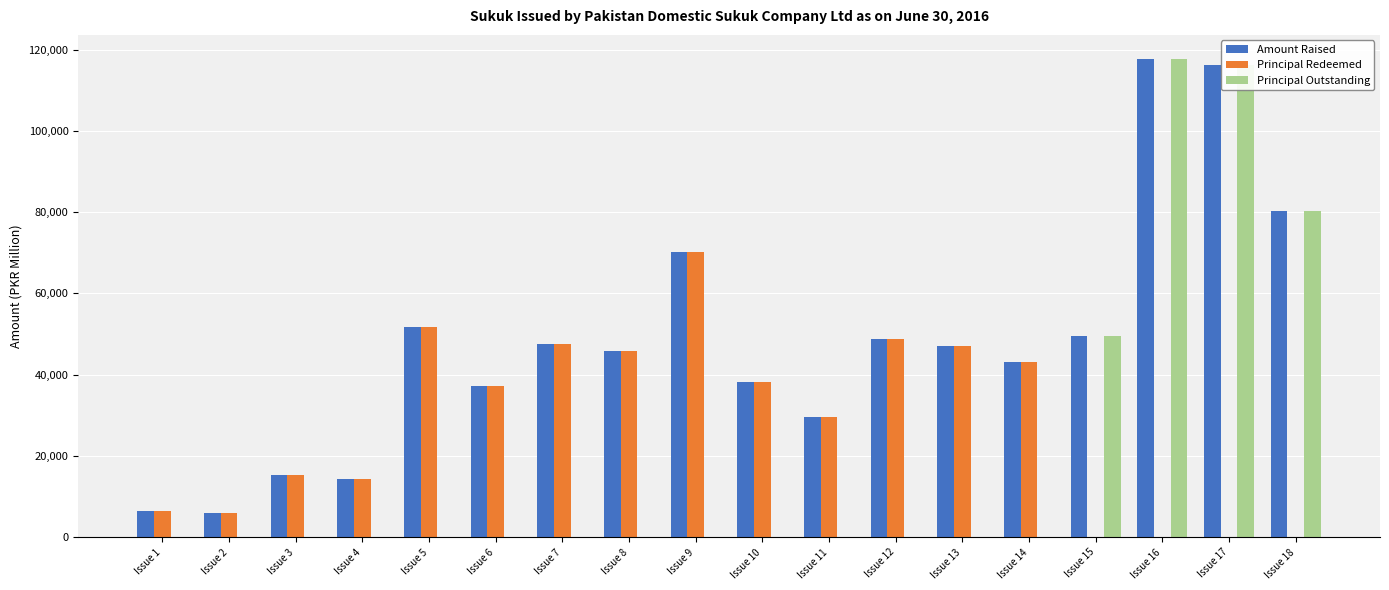

What is the sum of all Principal Redeemed values?

501424.7